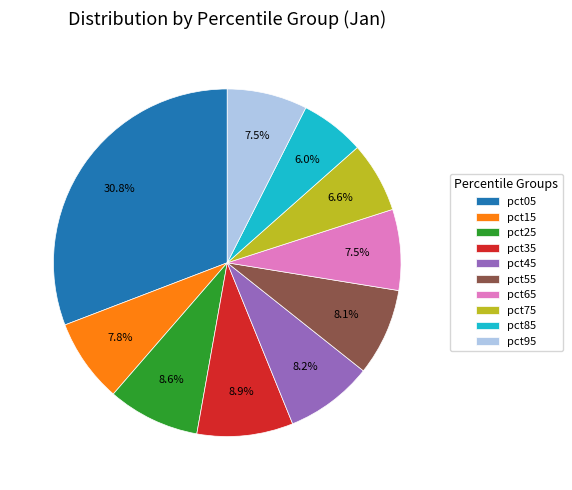

Combined, do pct75 and pct95 account for over 50%?

No